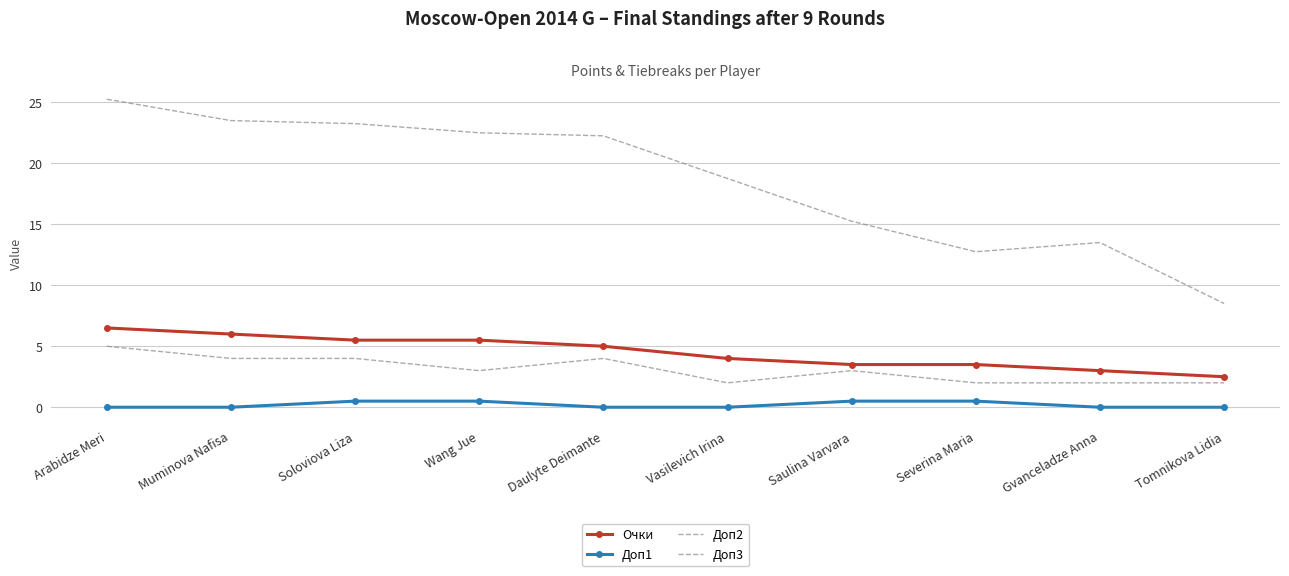

Count the number of data series in this chart.

4